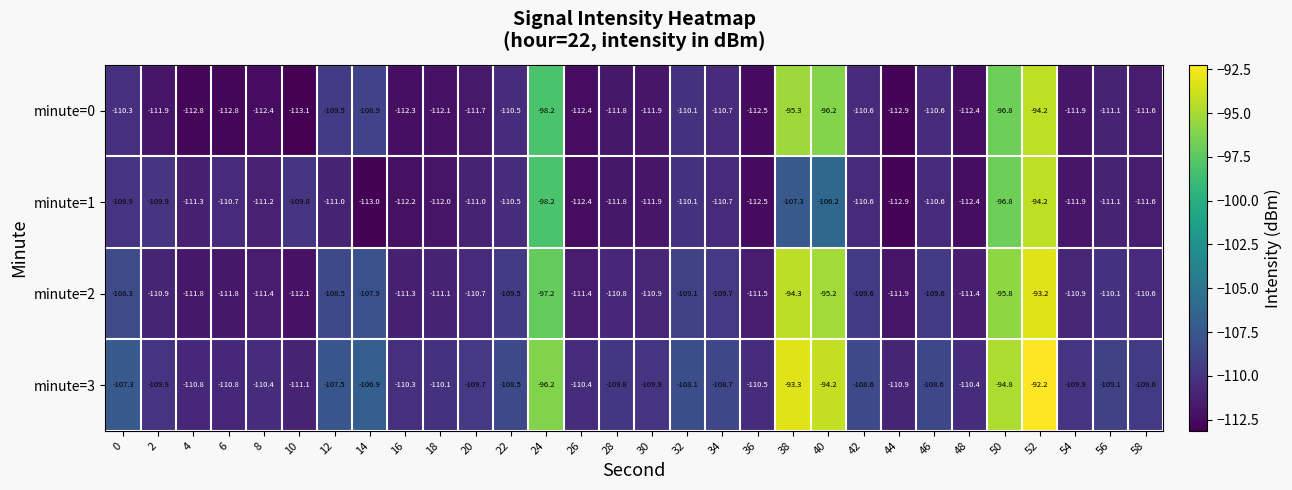

Which series has the largest total across all categories?

minute=3